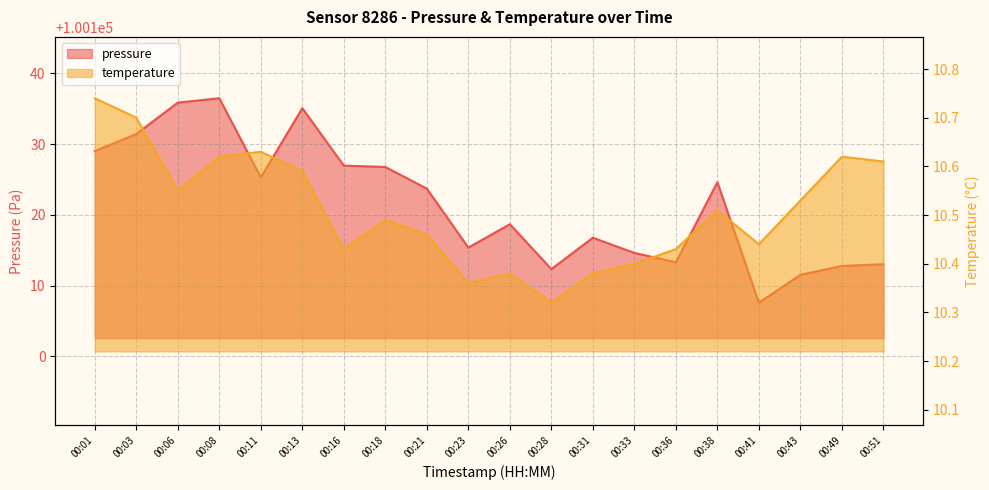

At which category does temperature reach its first local valley?

00:06